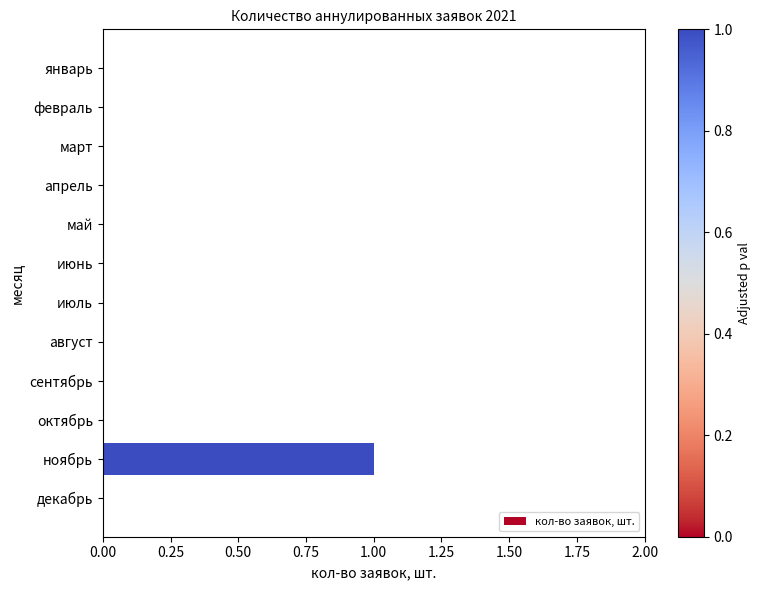

Are the bars horizontal?

Yes